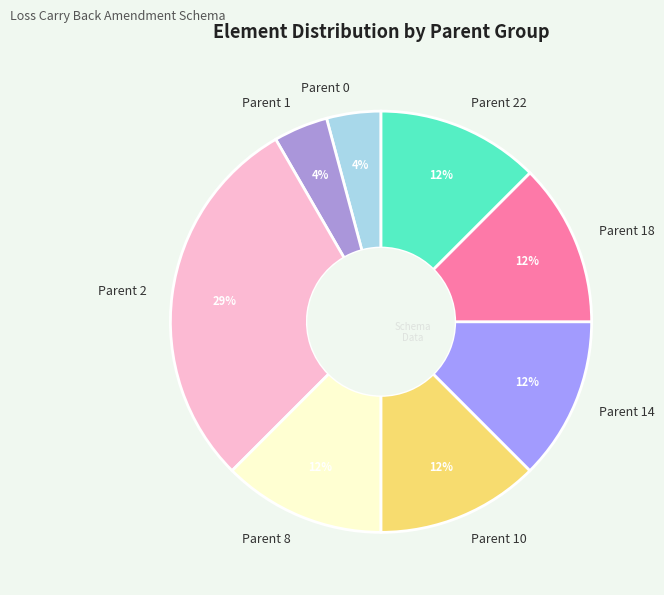

To the nearest percent, what portion does Parent 1 represent?

4%